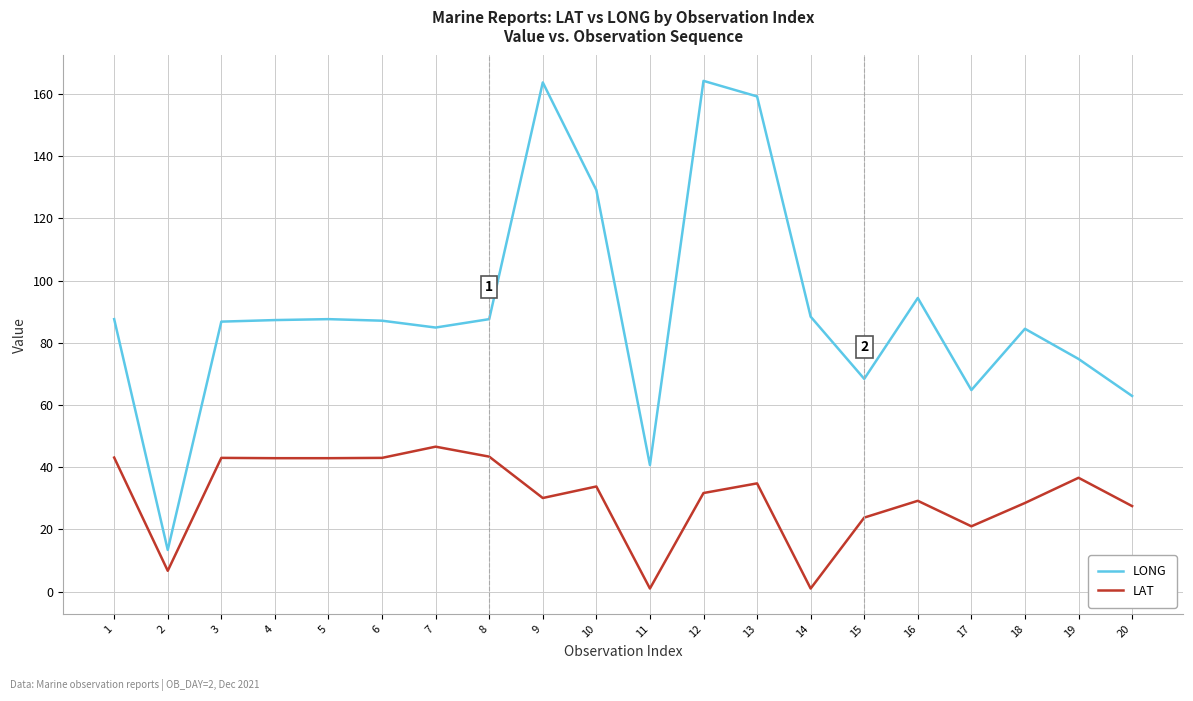

Which series changed the most between 6 and 11?

LONG